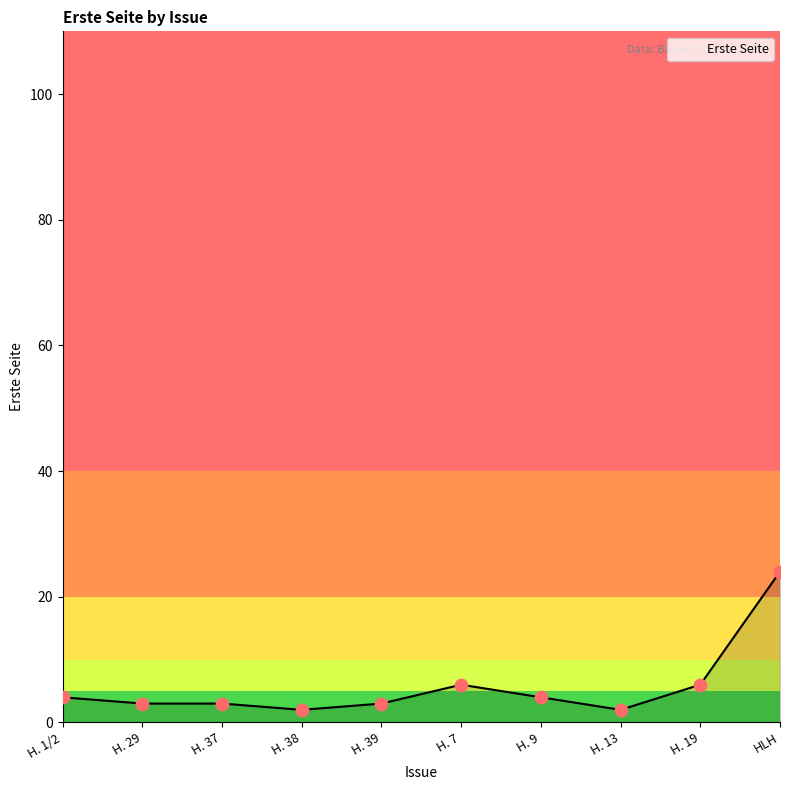

What is the change in value from H. 7 to H. 9?

-2